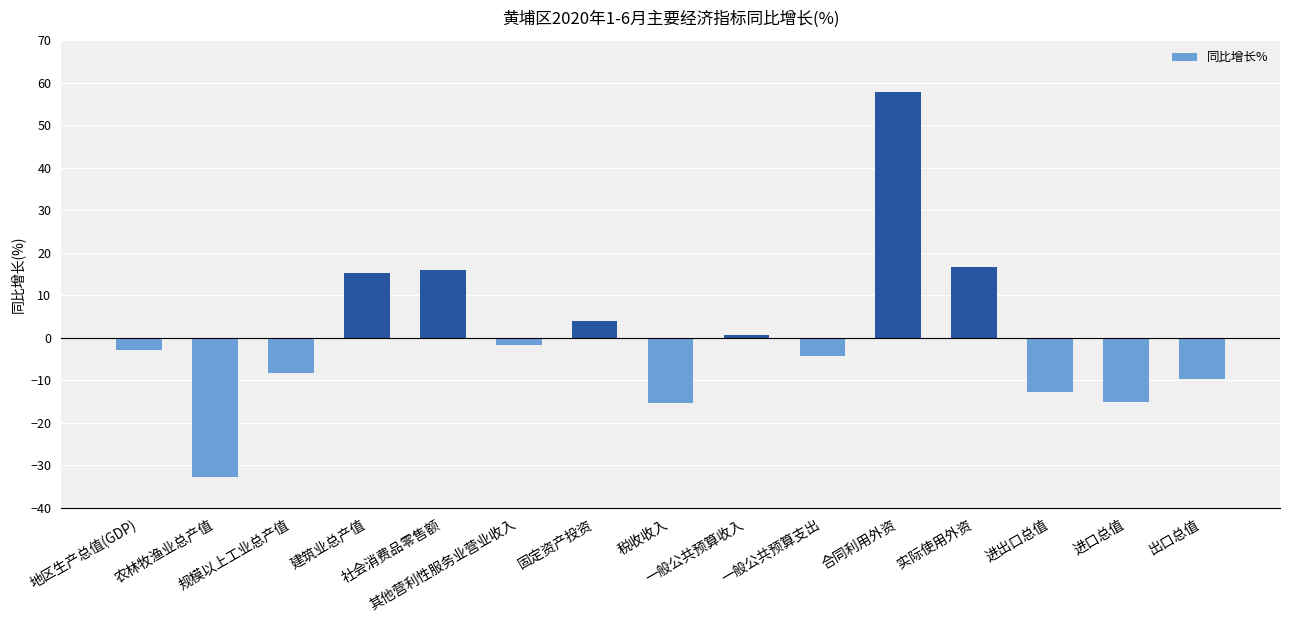

What is the average value?

0.5